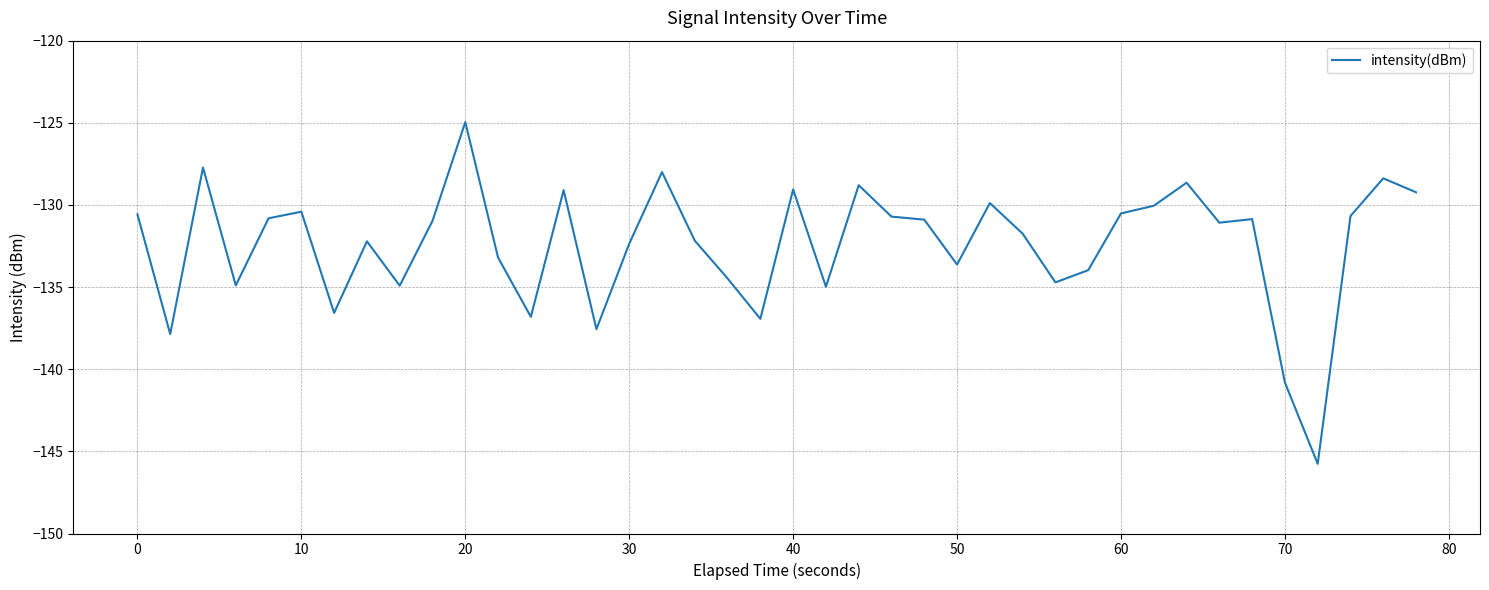

What is the maximum value shown in the chart?

-125.0